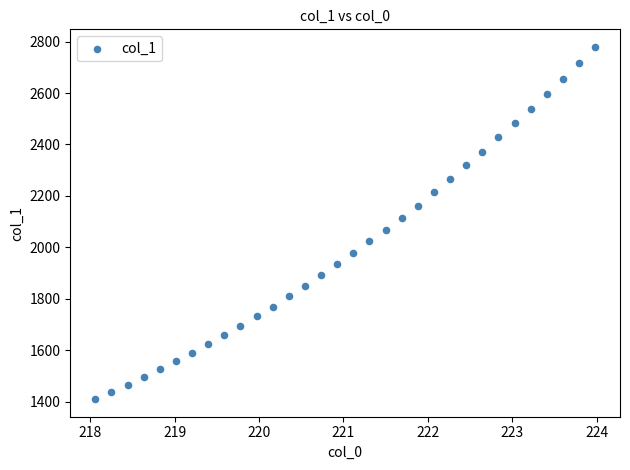

What is the range of X values (max minus min)?

5.9